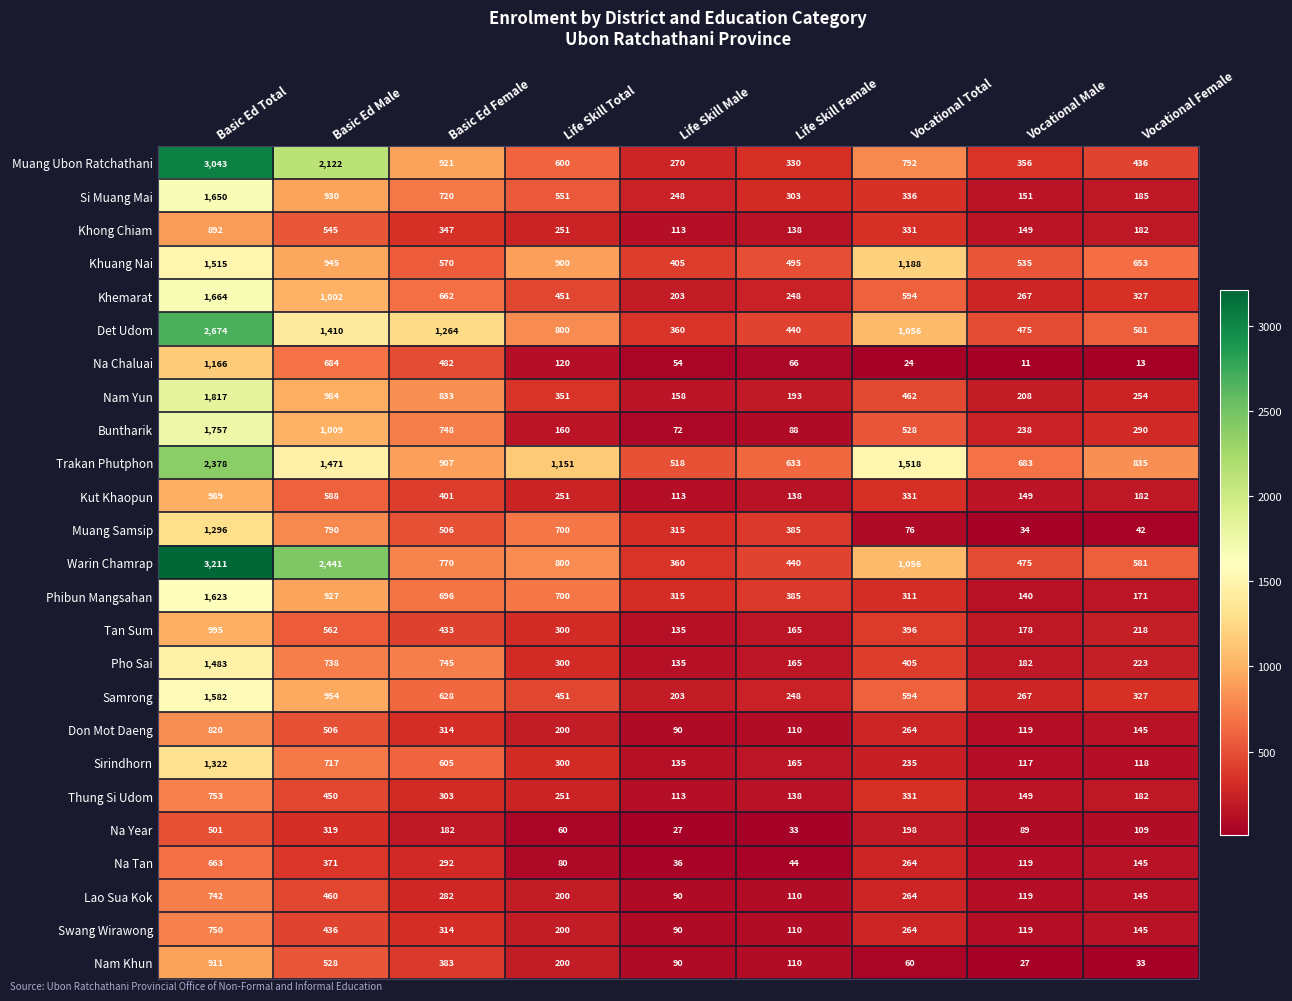

What is the spread (max minus min) of values at Vocational Female?

822